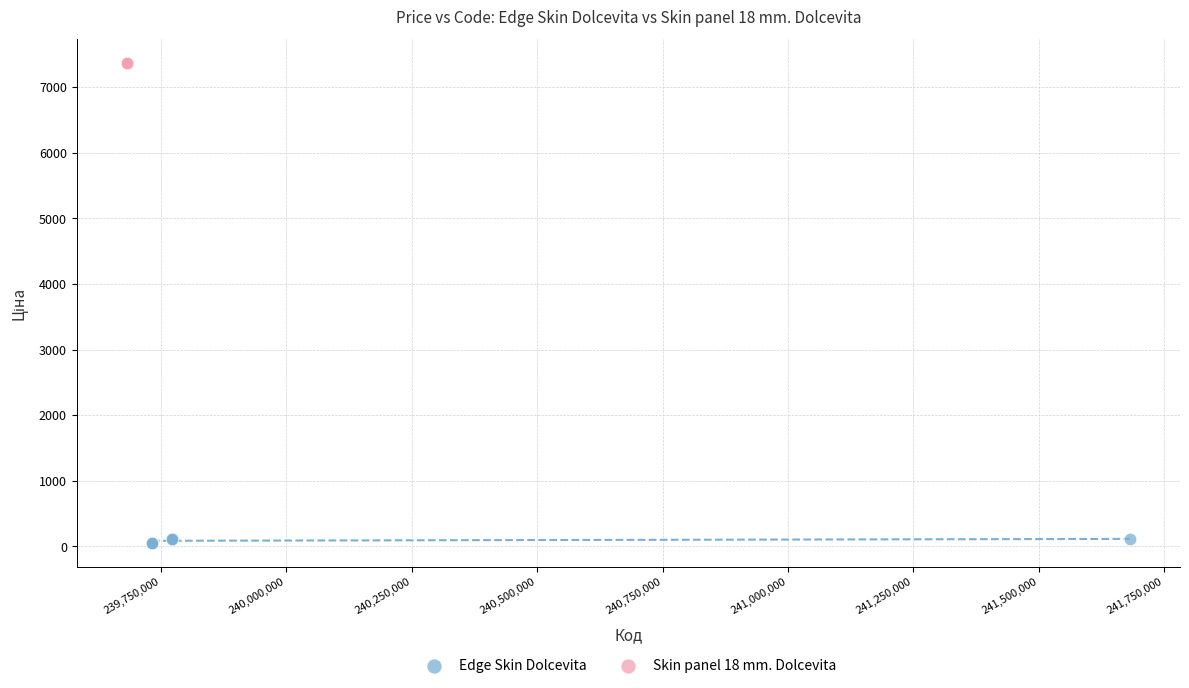

Which series reaches the maximum Y coordinate?

Skin panel 18 mm. Dolcevita